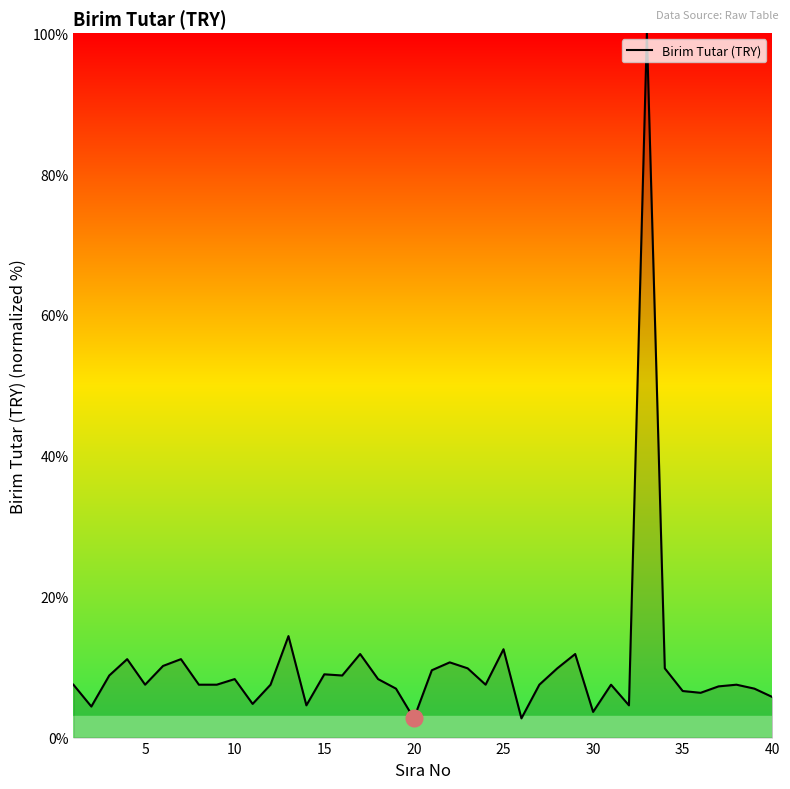

What is the greatest value displayed?

100.0